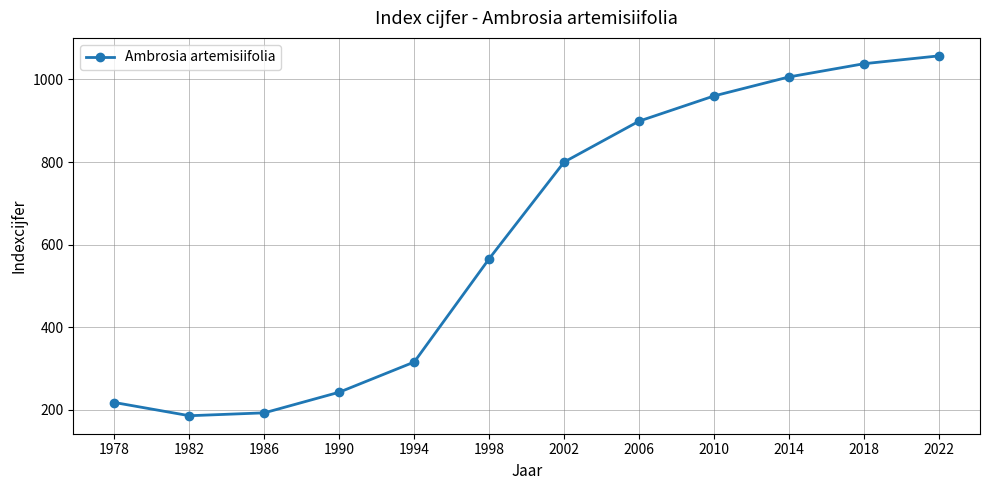

Reading left to right, extract all data points from this chart.

218	186	193	243	316	566	800	899	960	1006	1038	1057